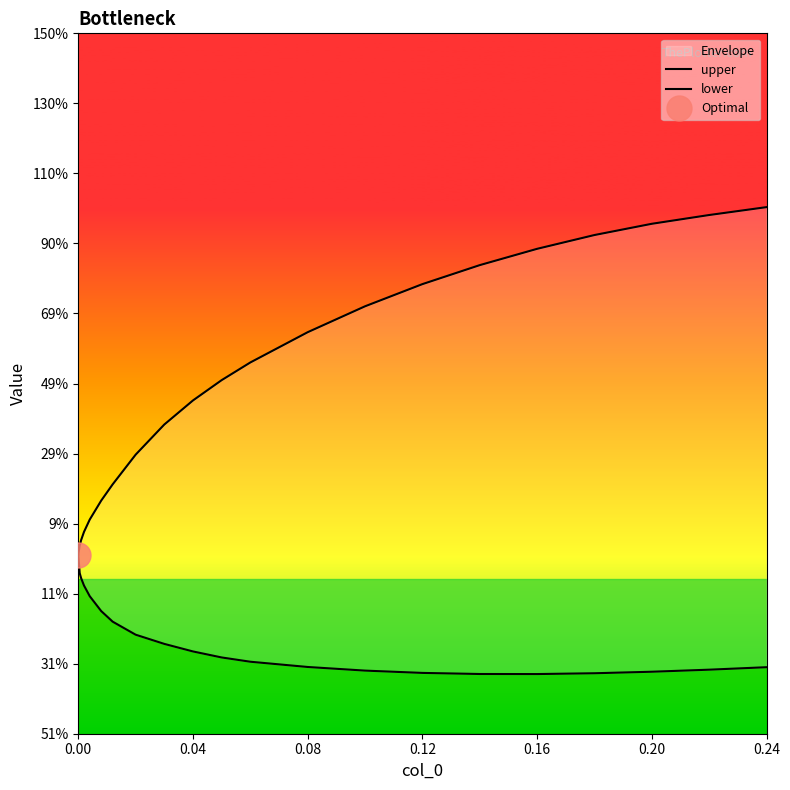

What is the difference between the highest and lowest values at 0.04?

0.1